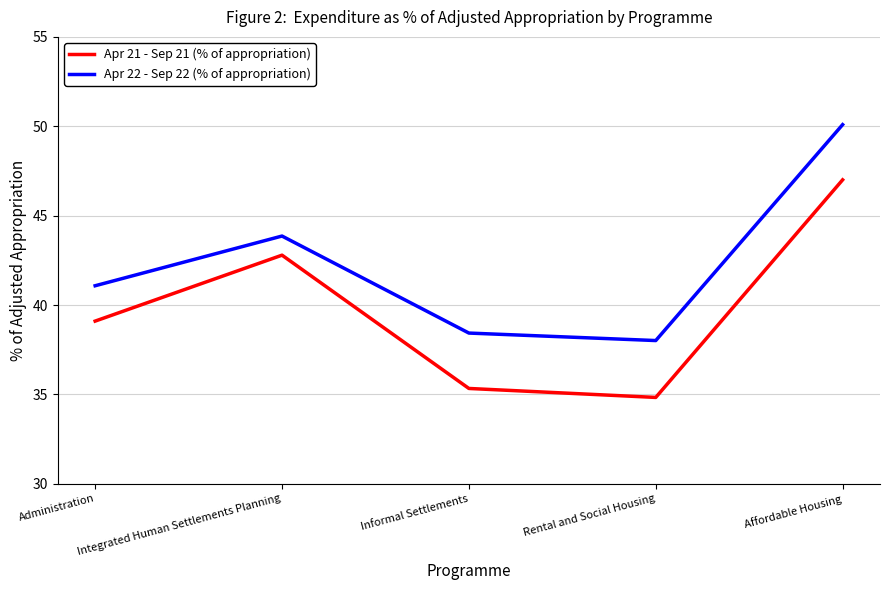

What is the maximum value shown in the chart?

50.1